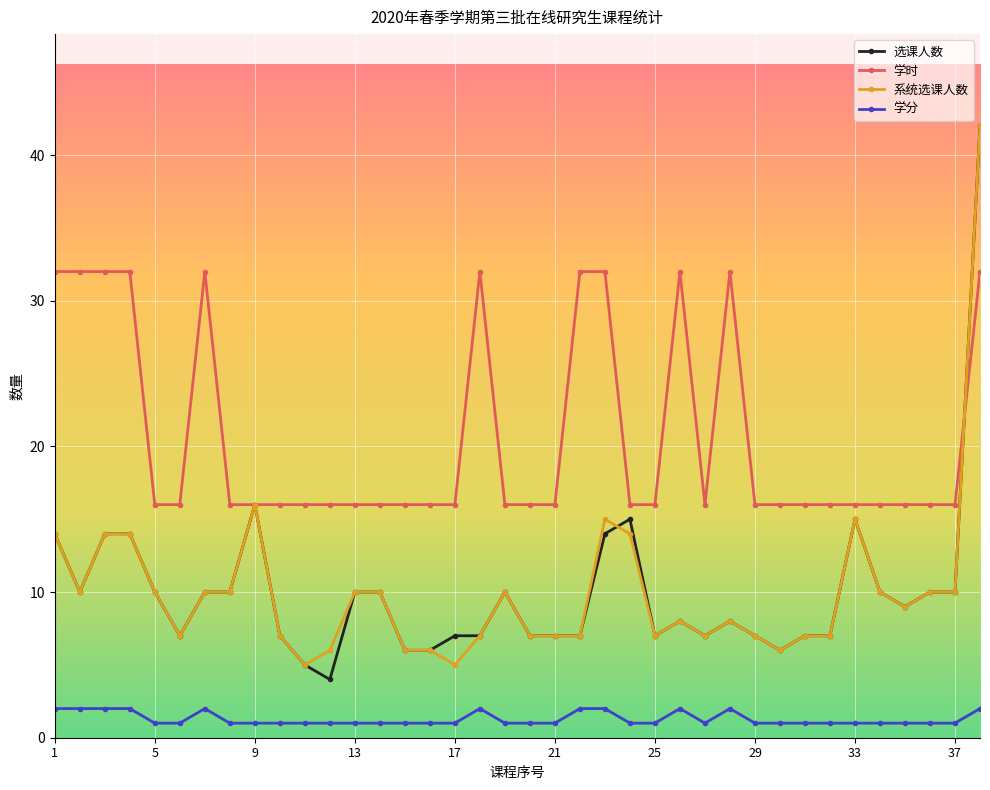

What is the value of the 选课人数 point at the 1st from the left?

14